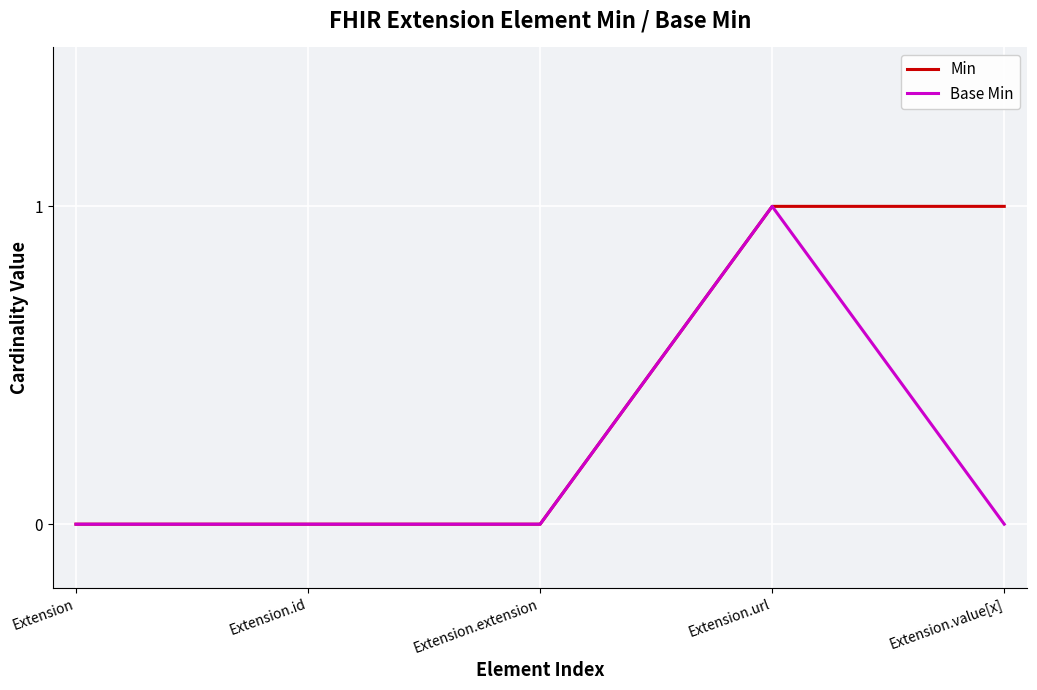

Rank the series by their average value, from highest to lowest.

Min, Base Min